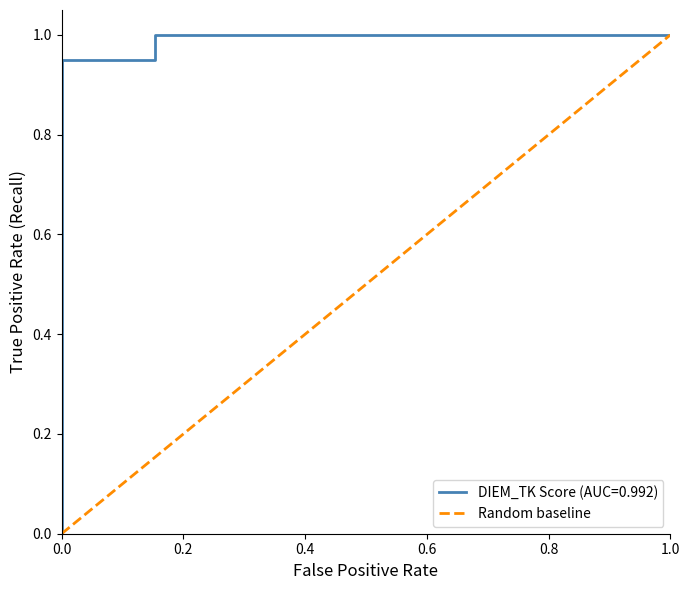

What is the sum of all values?

1